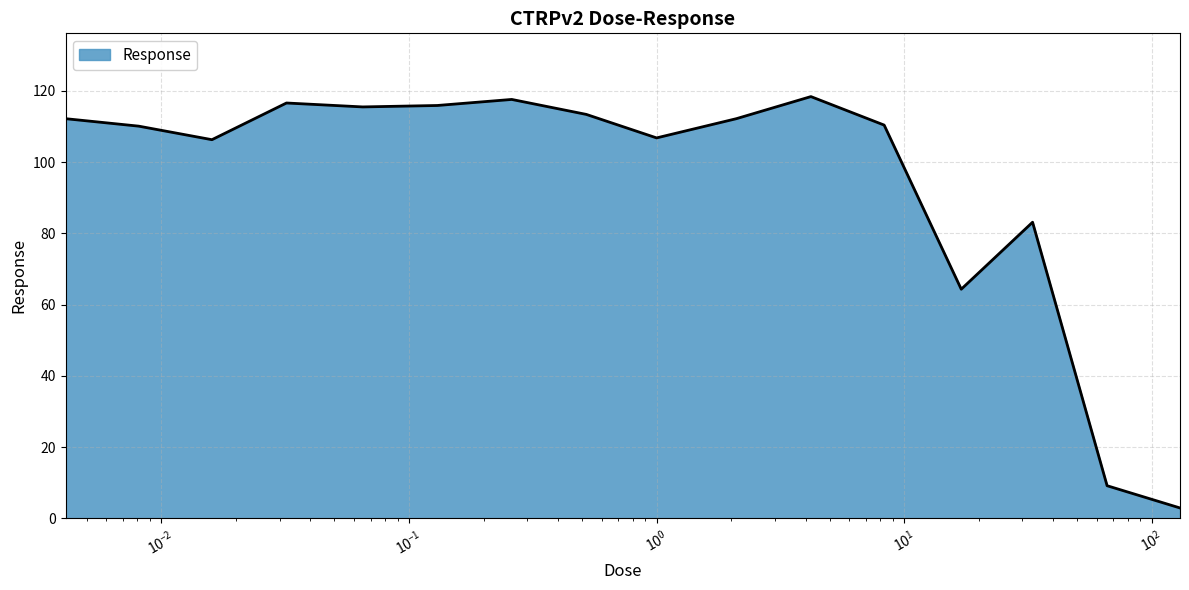

How many values are below 112?

8